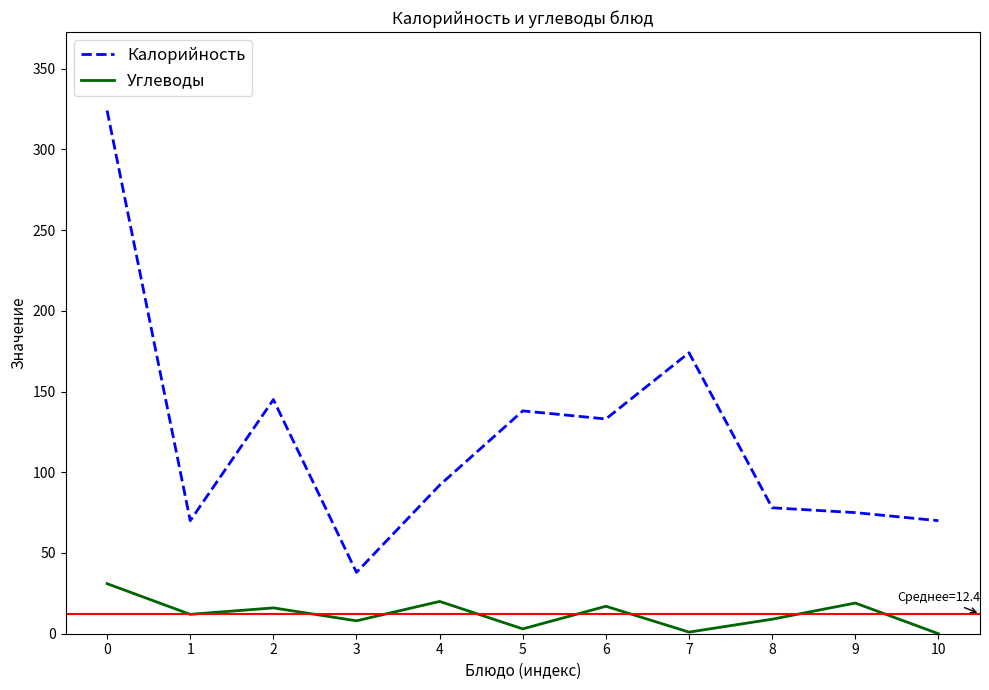

Is the value of Углеводы at 2 greater than the value of Калорийность at 0?

No